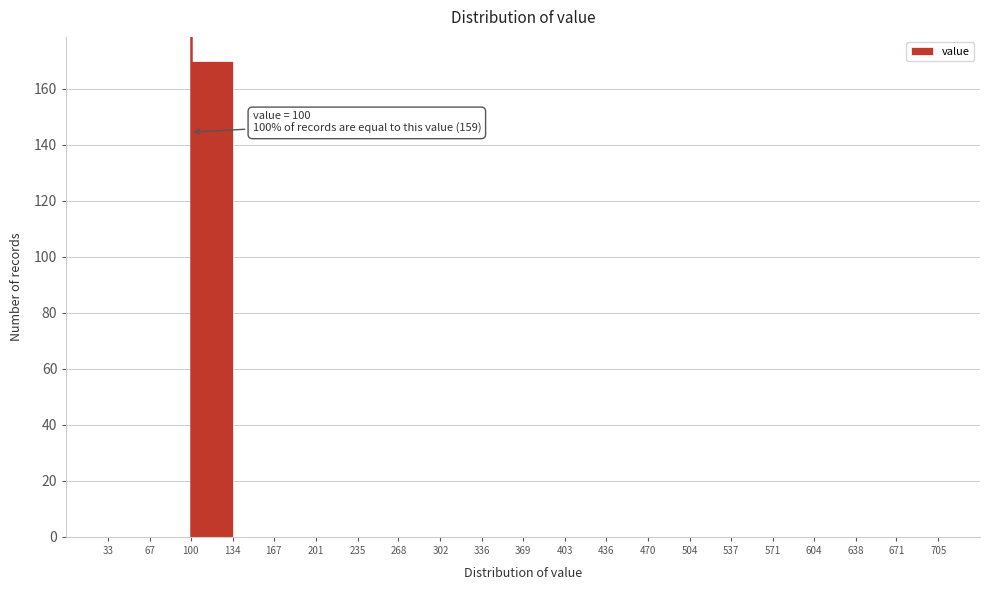

Over which range of the x-axis is the bar tallest?

100 to 134